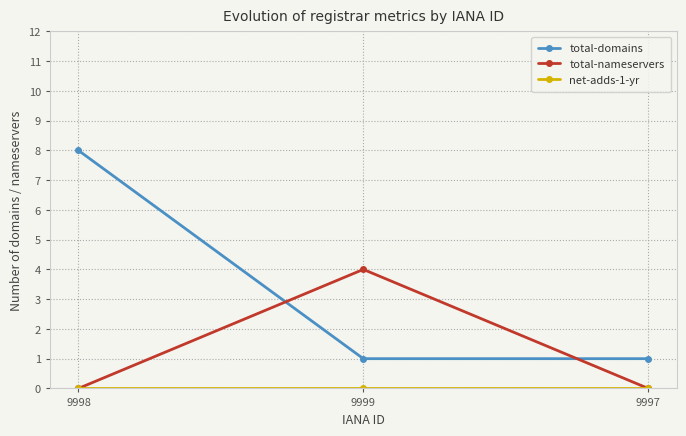

At which category does the chart reach its peak across all series?

9998